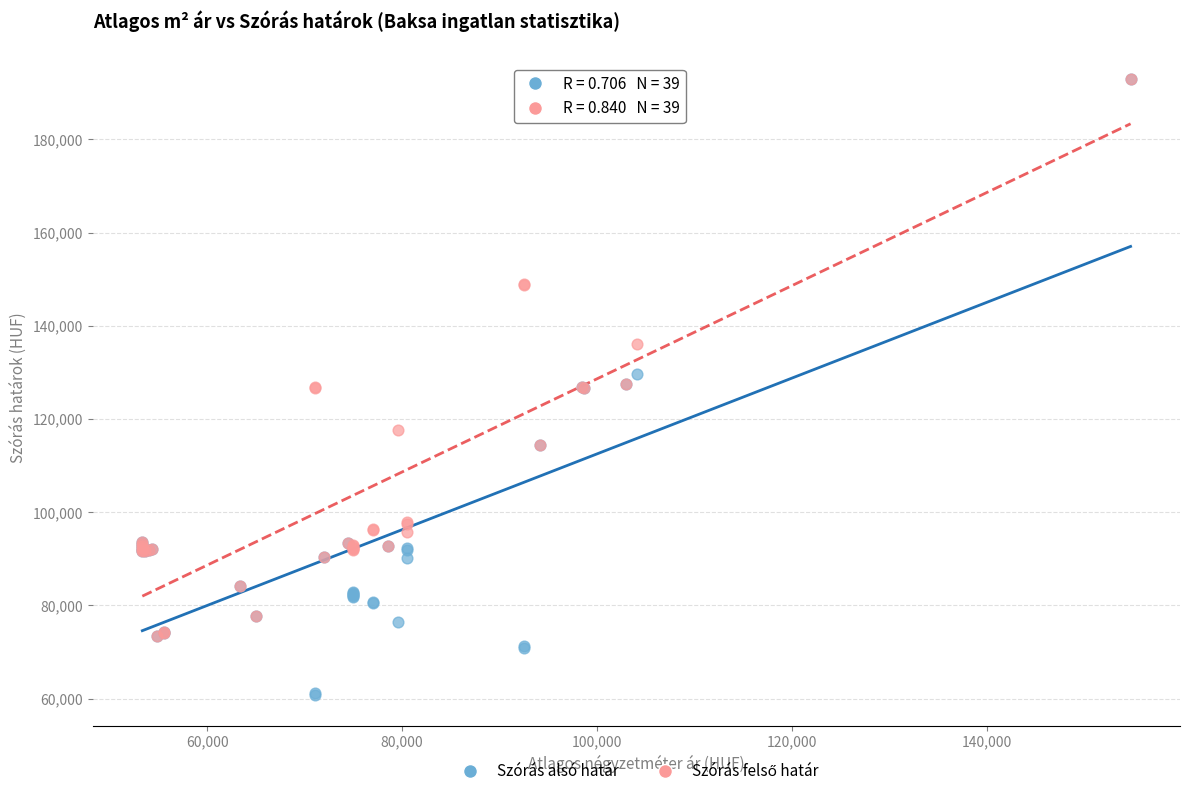

Which series reaches the minimum Y coordinate?

Szórás alsó határ